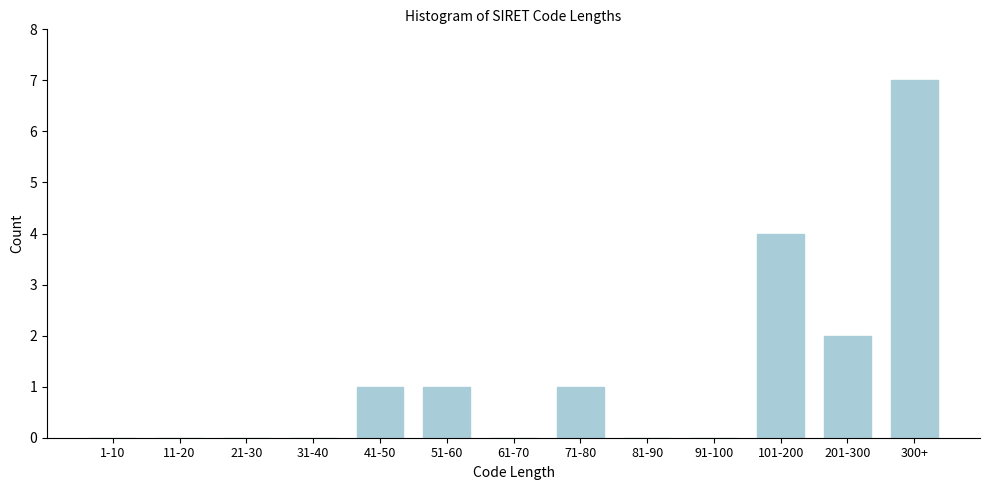

Reading left to right, extract all data points from this chart.

1-10=0	11-20=0	21-30=0	31-40=0	41-50=1	51-60=1	61-70=0	71-80=1	81-90=0	91-100=0	101-200=4	201-300=2	300+=7